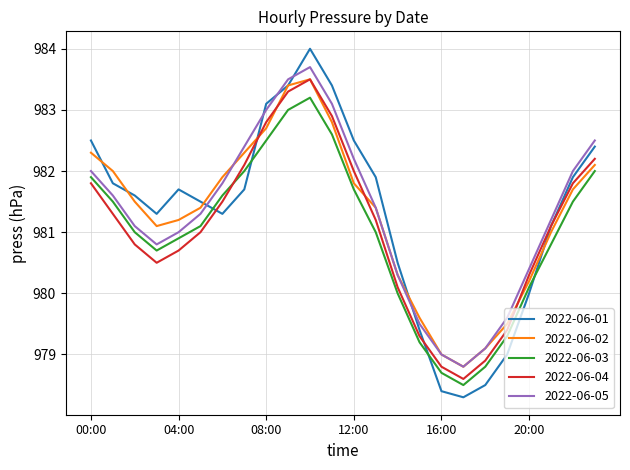

Which series has the widest spread of values?

2022-06-01